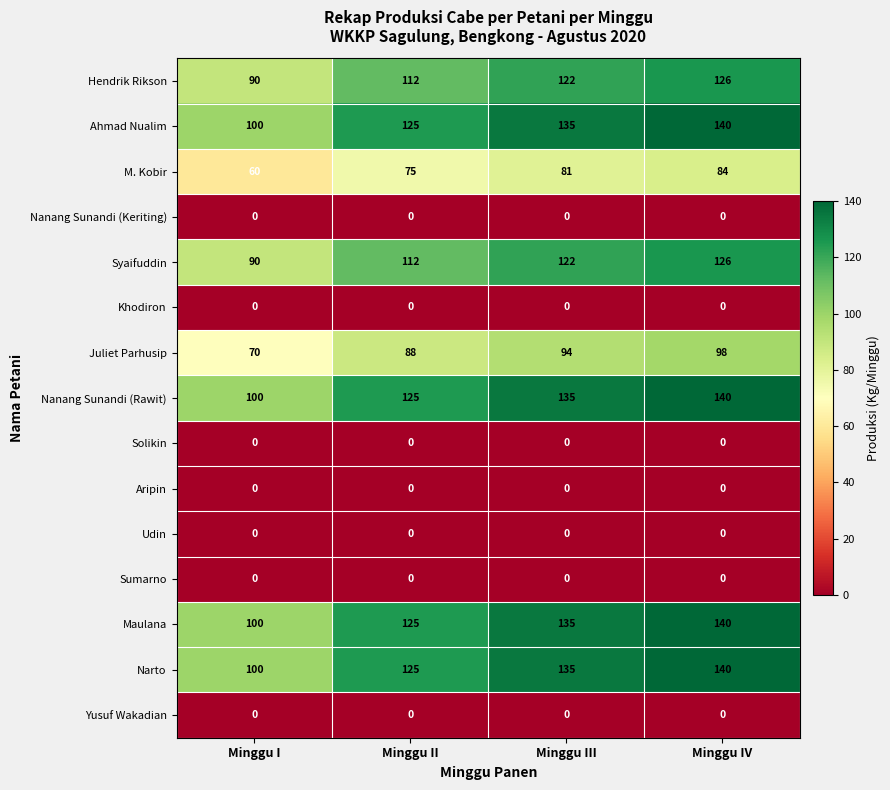

How many Juliet Parhusip values are between 88 and 98?

3